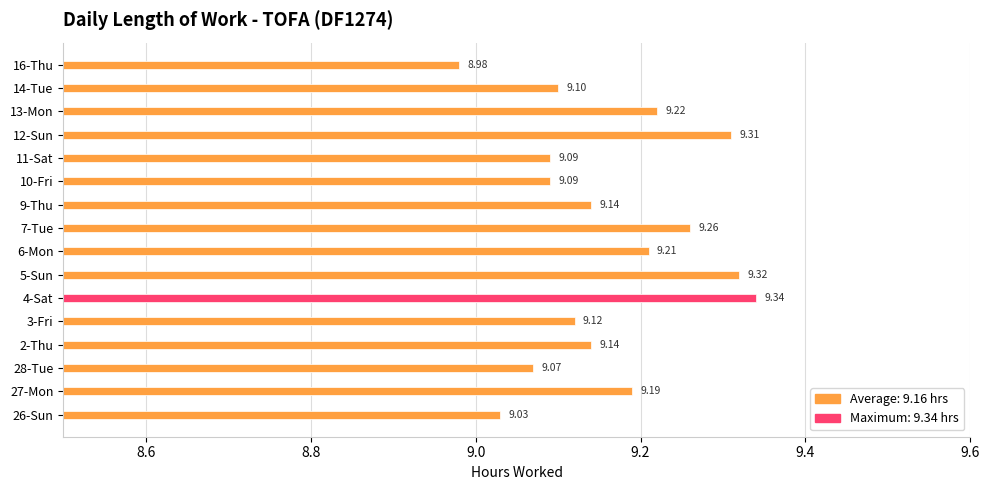

How many bars are there in total?

16